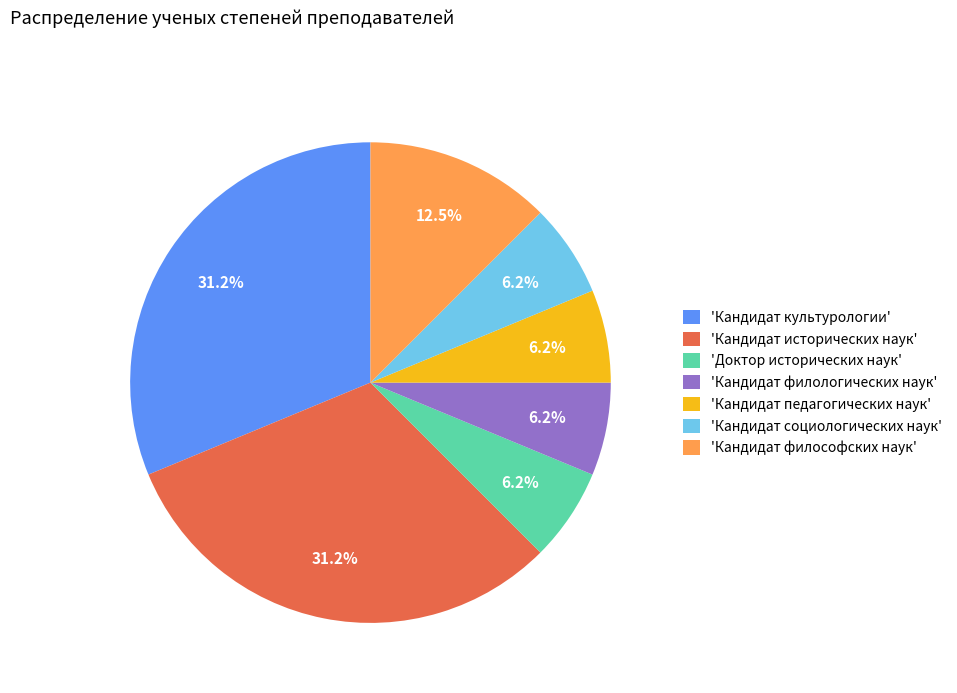

Do 'Доктор исторических наук' and 'Кандидат социологических наук' together represent more than half of the pie?

No